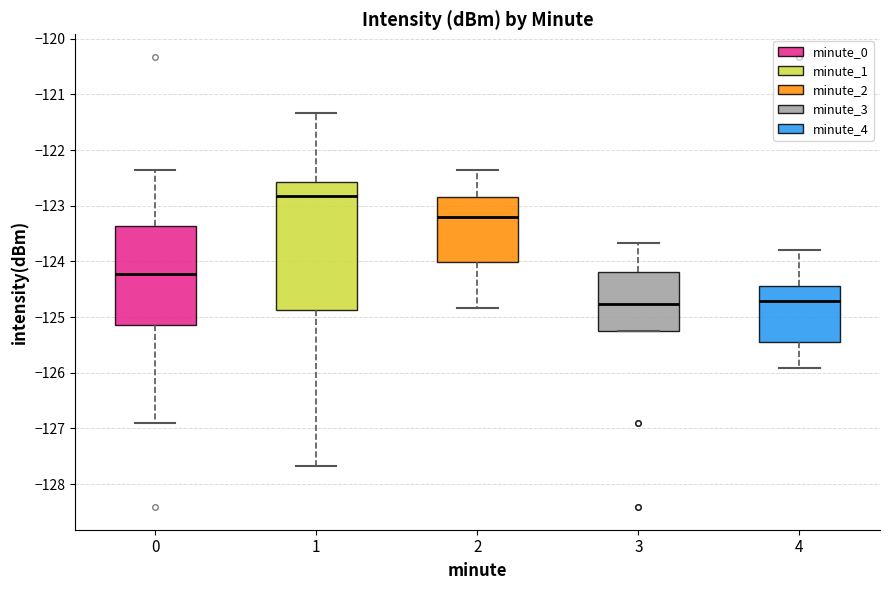

Reading left to right, transcribe this box plot: for each box, give where its median line is, the range the box spans, and where its two whiskers end, as read against the y-axis. The values are not printed on the chart, so give them approximately, as read against the axis.

0: median -124.2, box -125.1 to -123.4, whiskers -126.9 to -122.4
1: median -122.8, box -124.9 to -122.6, whiskers -127.7 to -121.3
2: median -123.2, box -124.0 to -122.8, whiskers -124.8 to -122.4
3: median -124.8, box -125.2 to -124.2, whiskers -125.2 to -123.7
4: median -124.7, box -125.4 to -124.4, whiskers -125.9 to -123.8